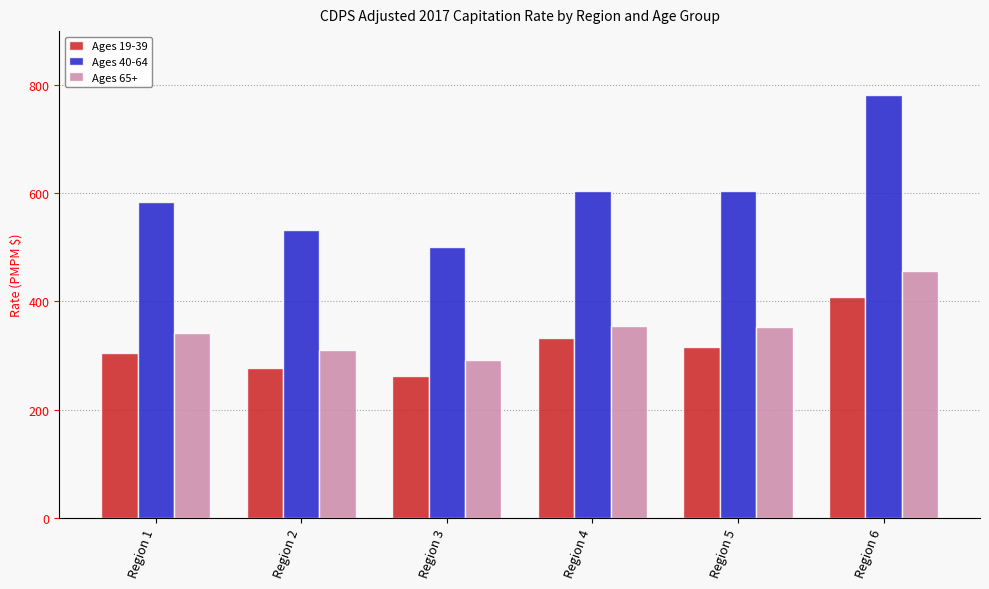

What is the difference between the maximum and minimum values in the Ages 40-64 series?

281.3